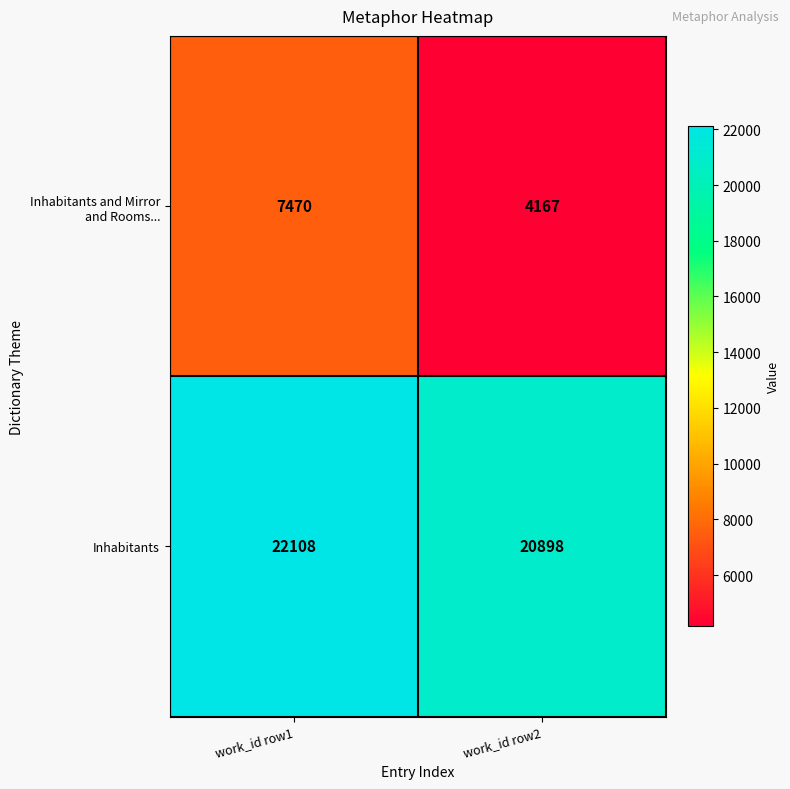

What is the difference between the highest and lowest values at work_id row2?

16731